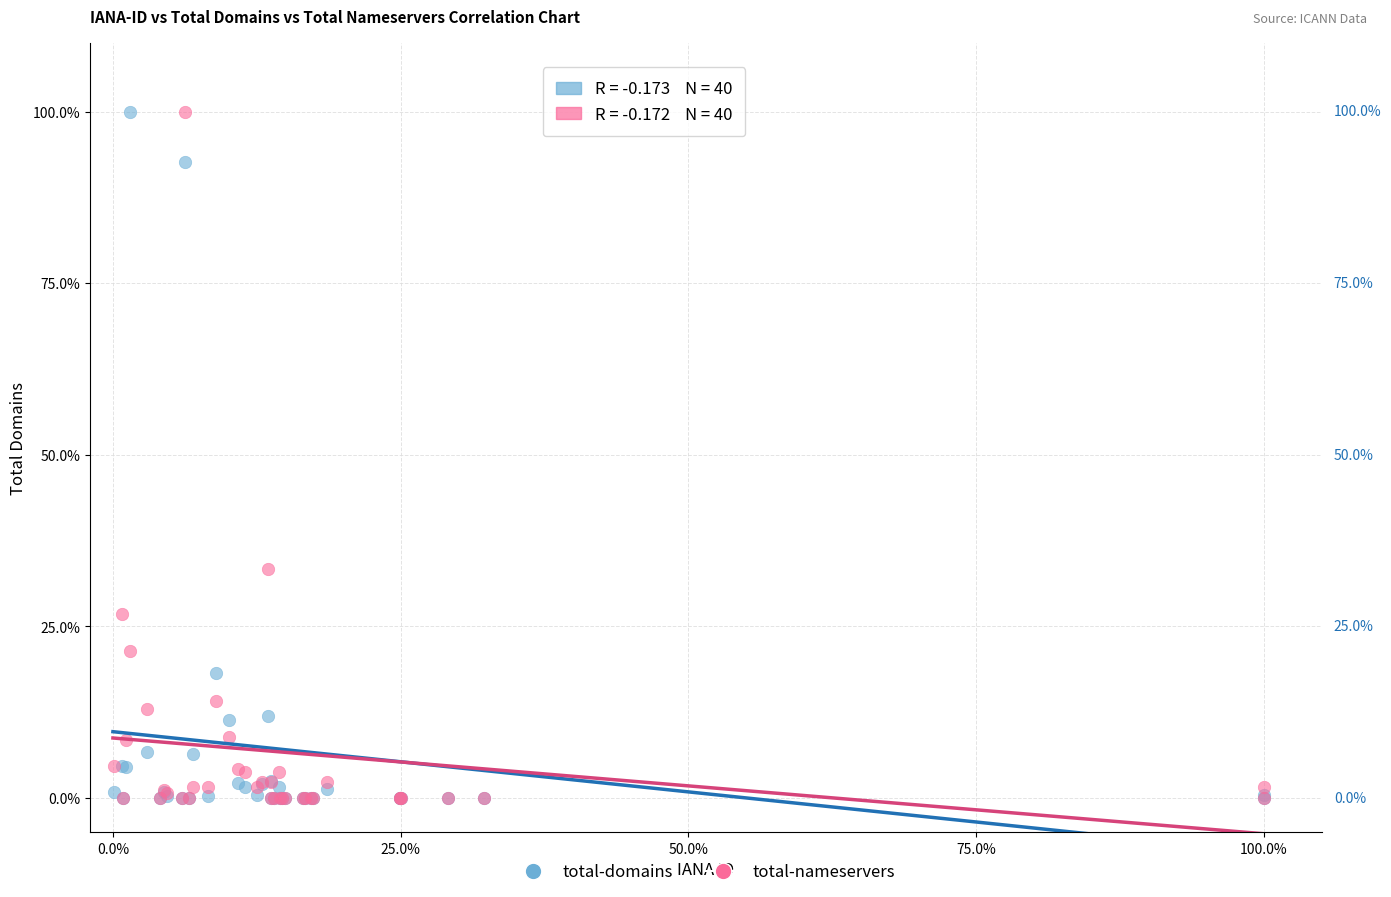

What are all the series names shown in the legend?

total-domains, total-nameservers